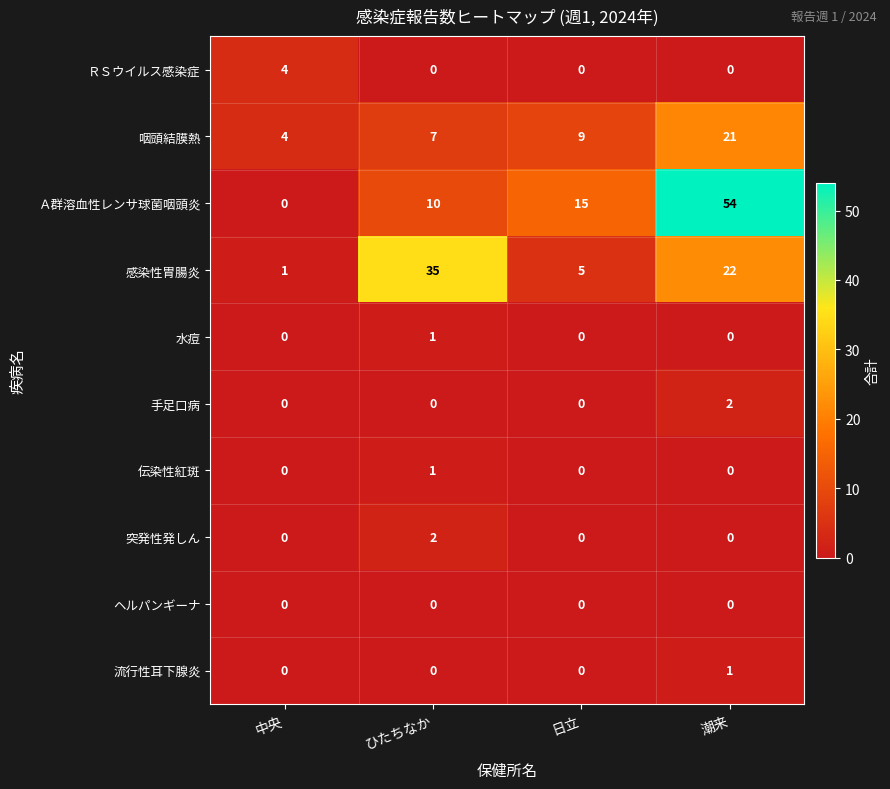

What is the spread (max minus min) of values at 中央?

4